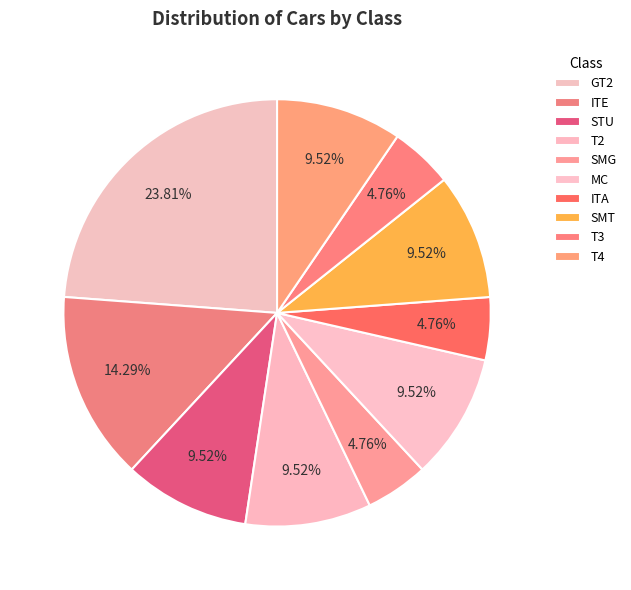

What is the smallest slice in the pie chart?

SMG